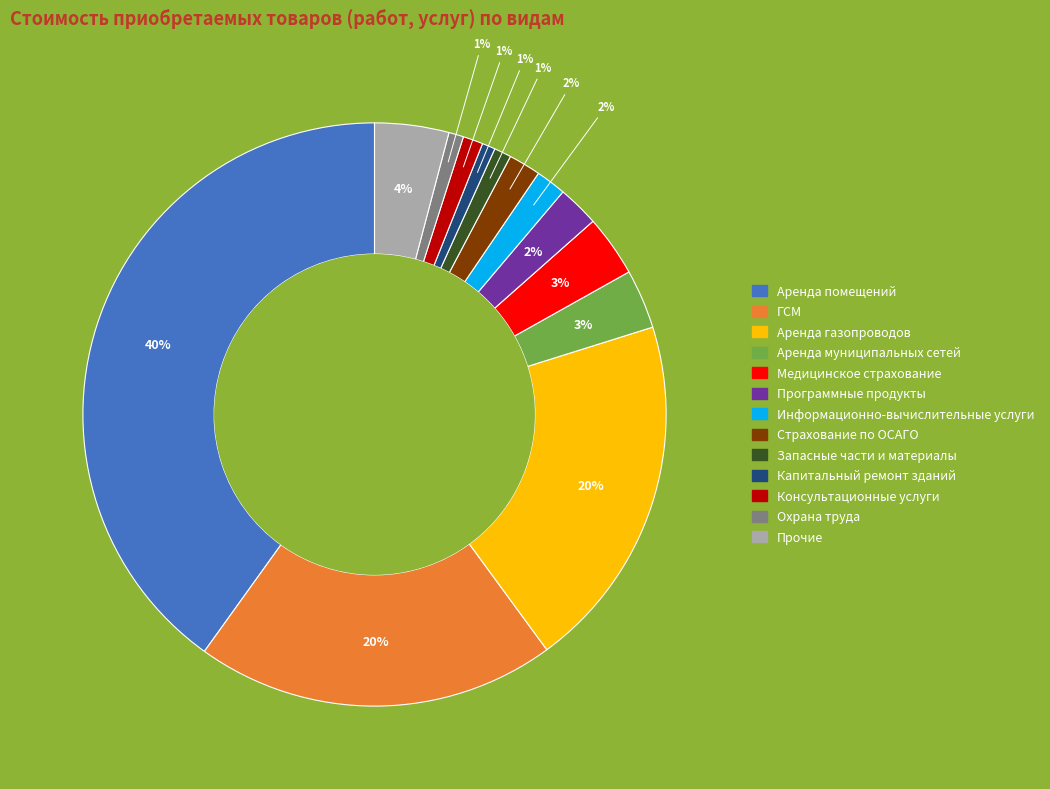

To the nearest percent, what portion does Медицинское страхование represent?

3%